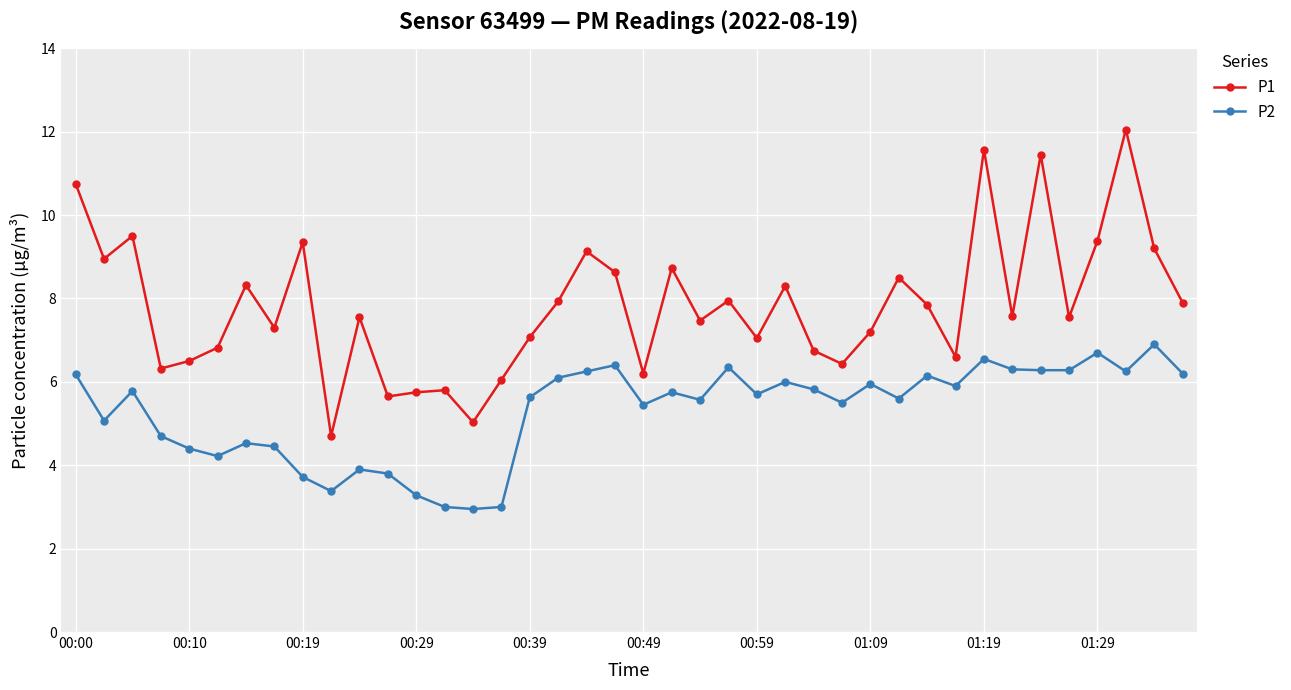

In P1, how many points are lower than both neighbors (excluding endpoints)?

13